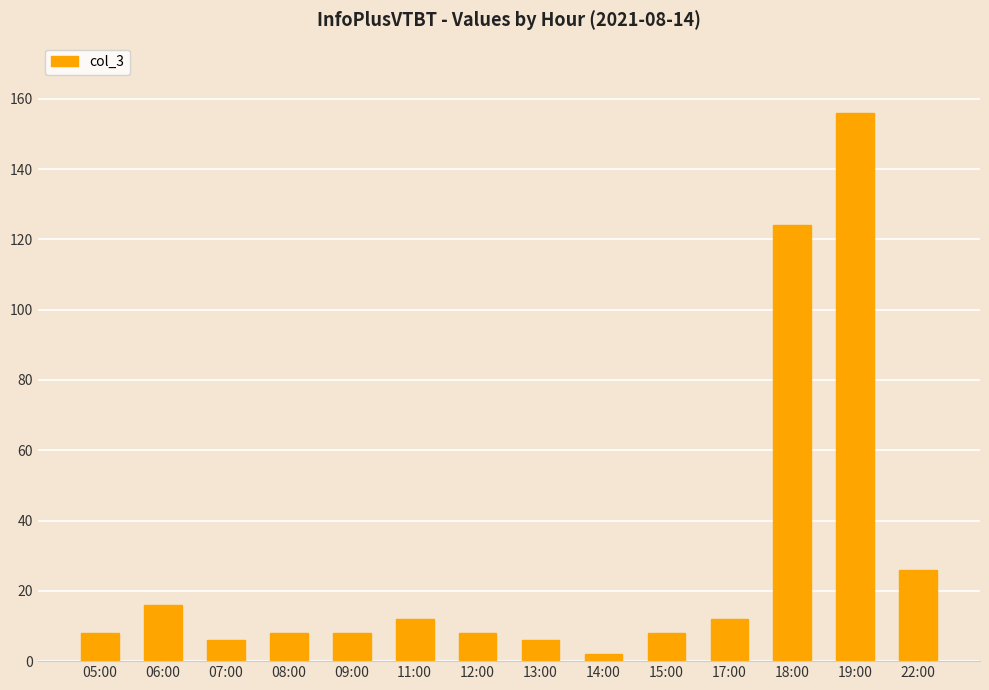

Does the chart contain stacked bars?

No